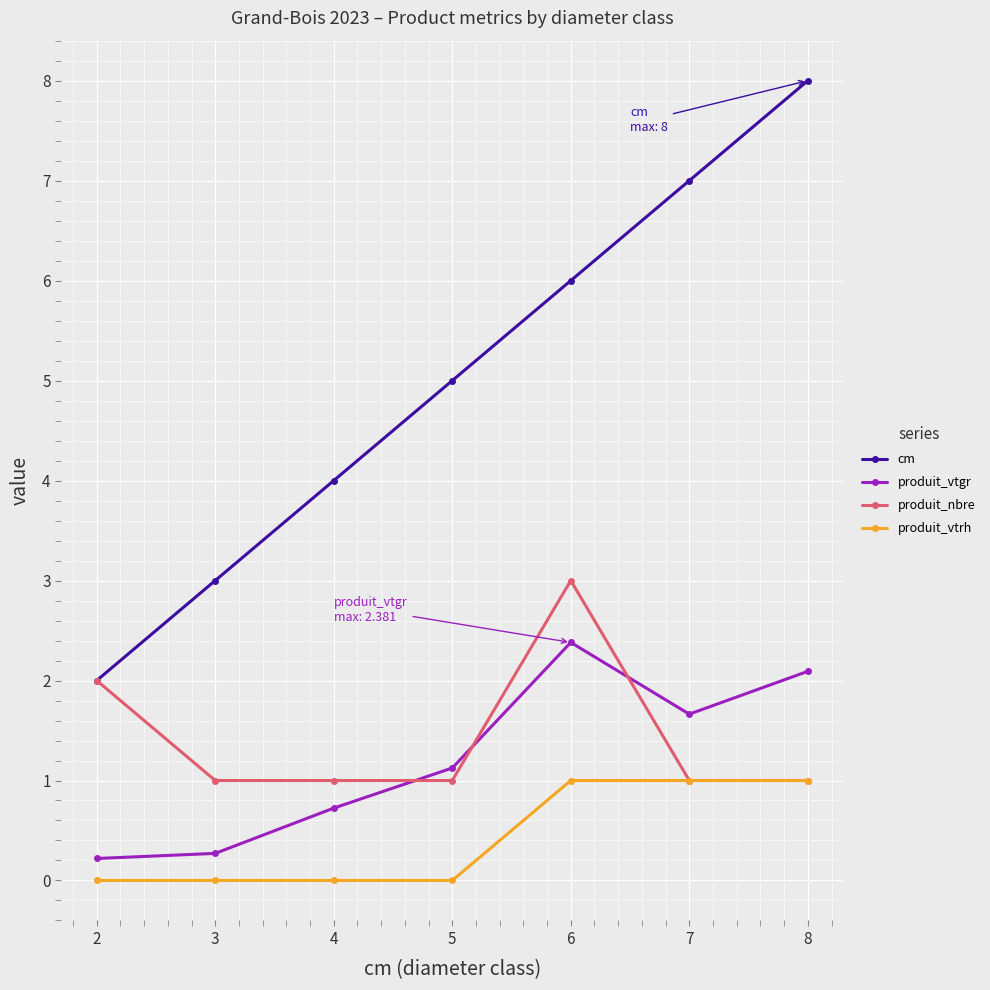

At which category is the sum across all series the highest?

6